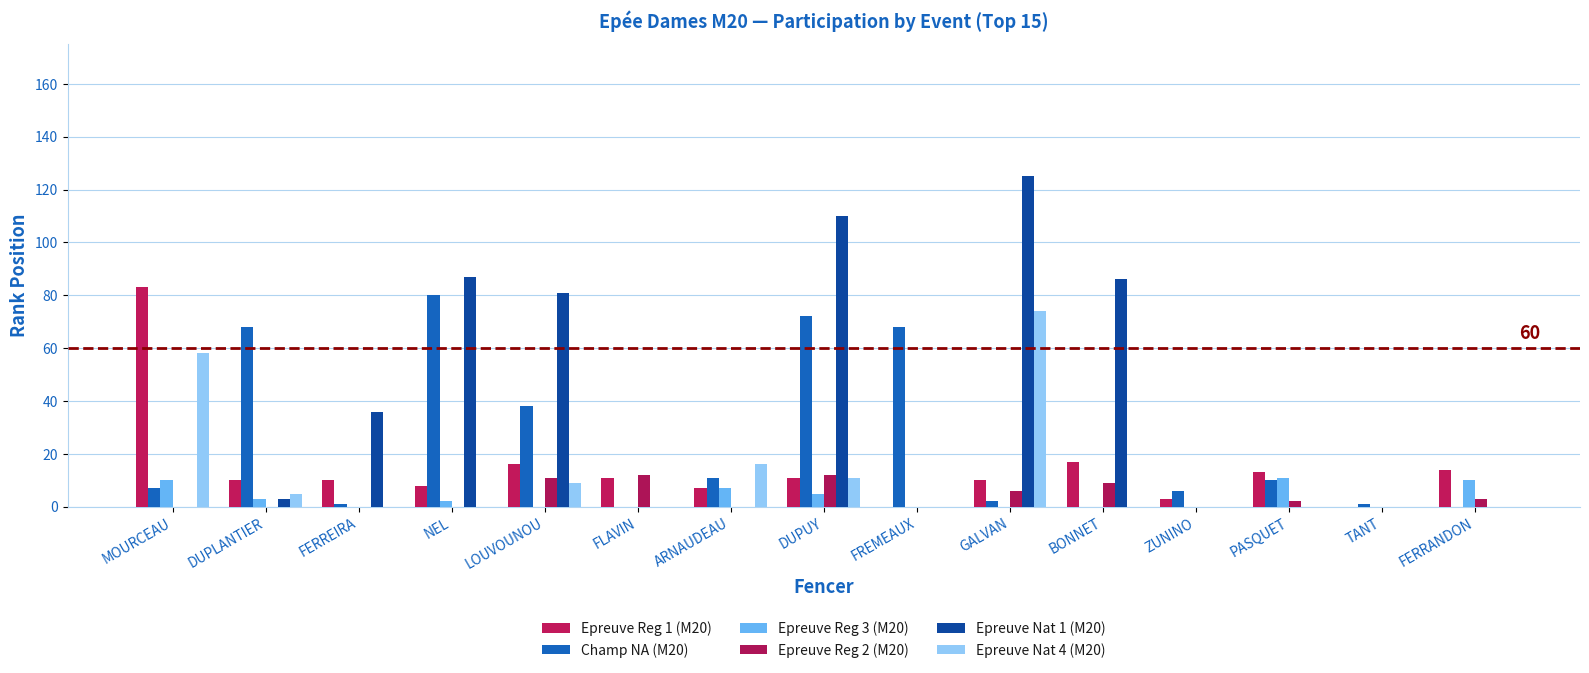

Does the chart contain stacked bars?

No